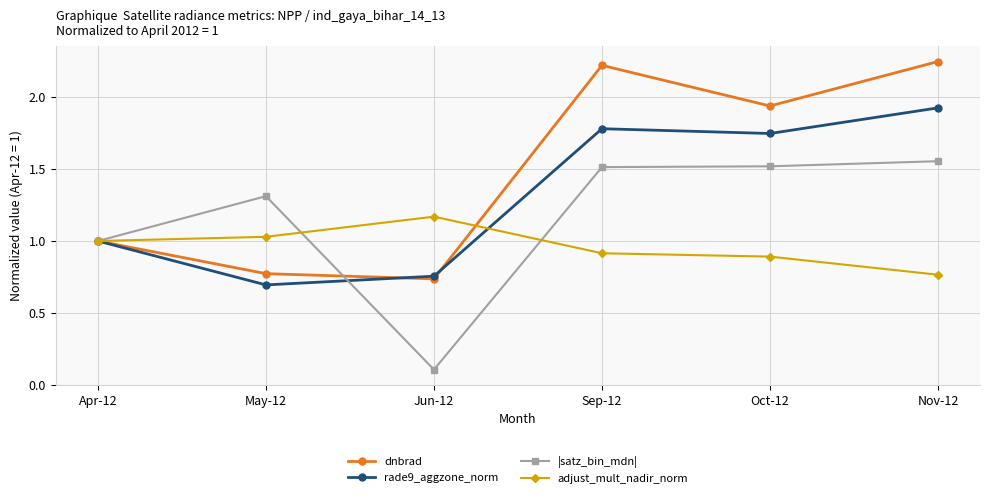

The value of rade9_aggzone_norm at Jun-12 is 1.0. True or false?

False